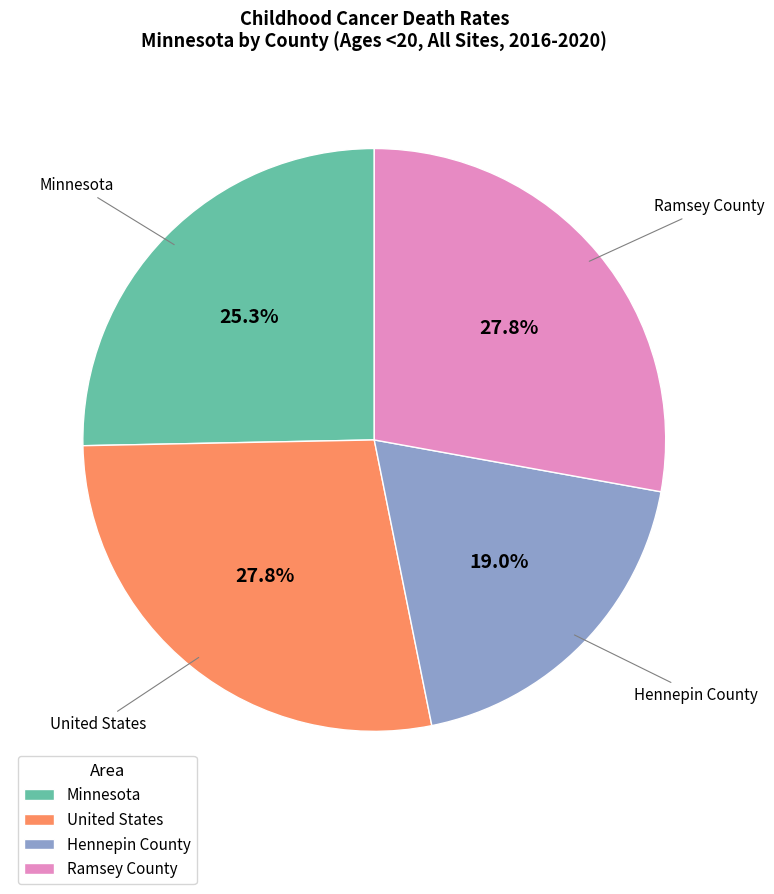

What is the ratio of the value at United States to the value at Minnesota?

1.1